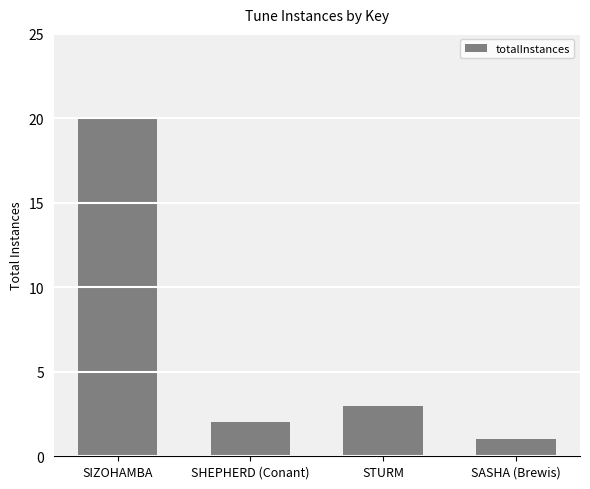

Does the chart contain any negative values?

No